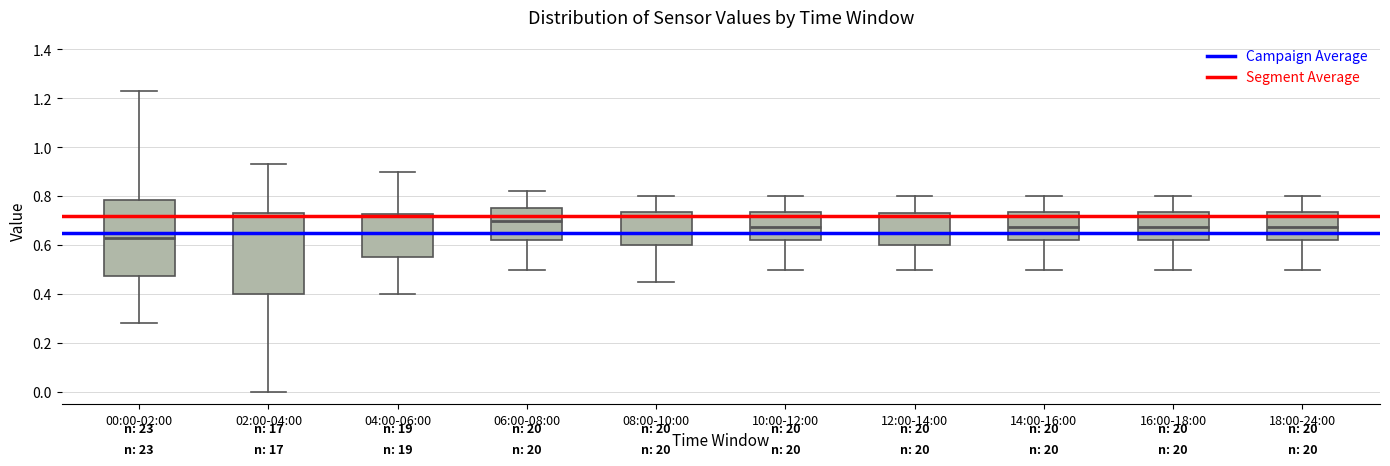

Which box's median line is the highest?

06:00-08:00